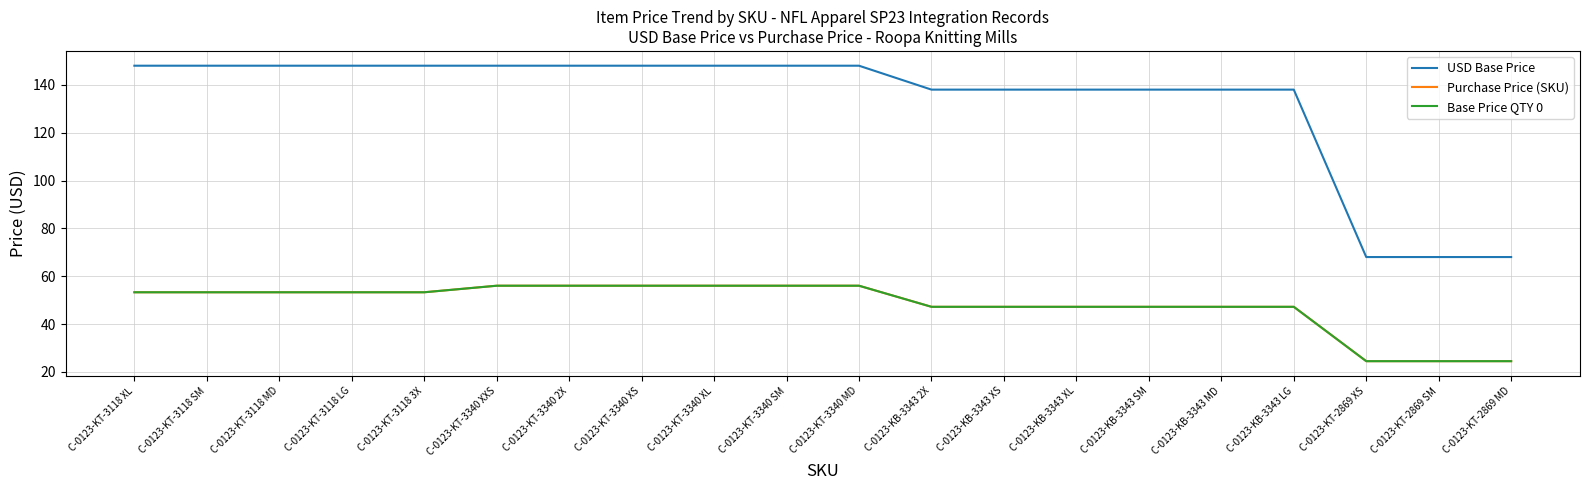

Does the chart display data point markers on the line(s)?

No